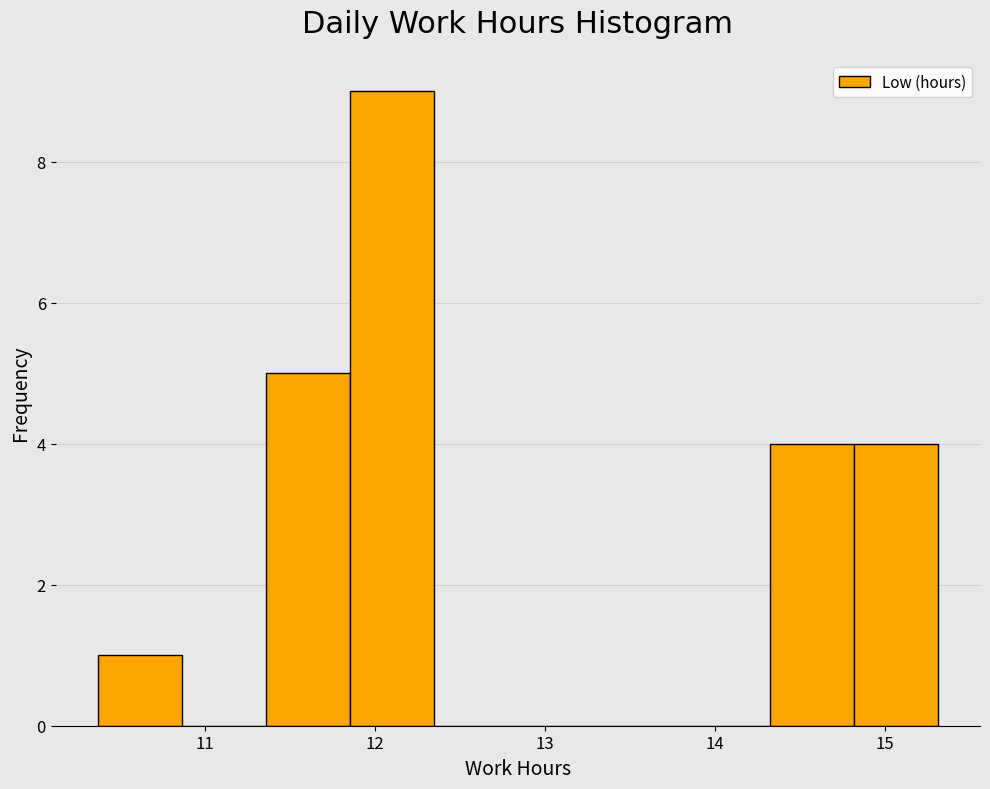

Over which range of the x-axis is the bar tallest?

11.9 to 12.3